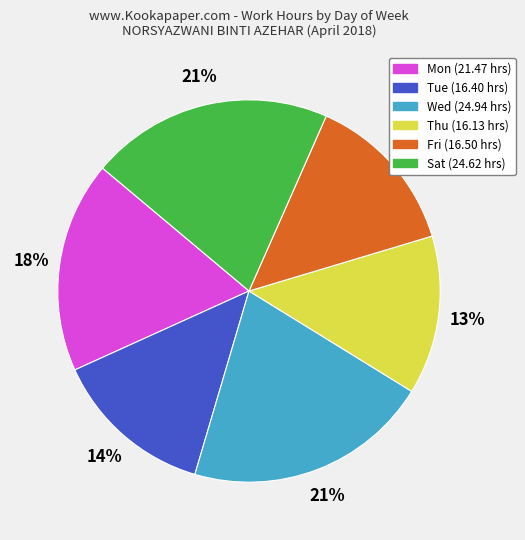

Is there any slice that represents more than half of the pie?

No